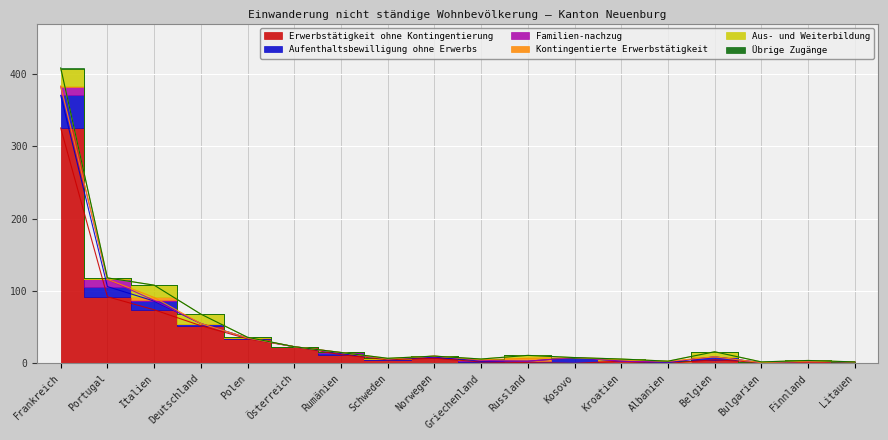

Which series changed the most between Portugal and Russland?

Erwerbstätigkeit ohne Kontingentierung